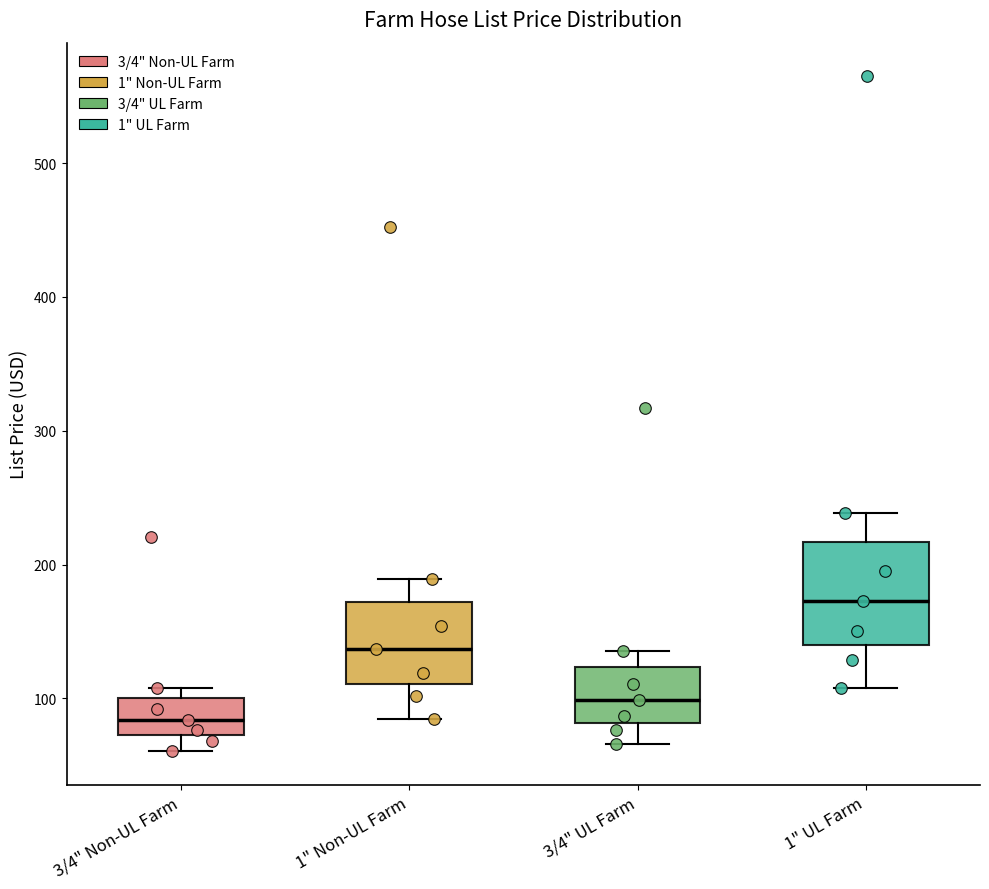

Which box's median line is the lowest?

3/4" Non-UL Farm